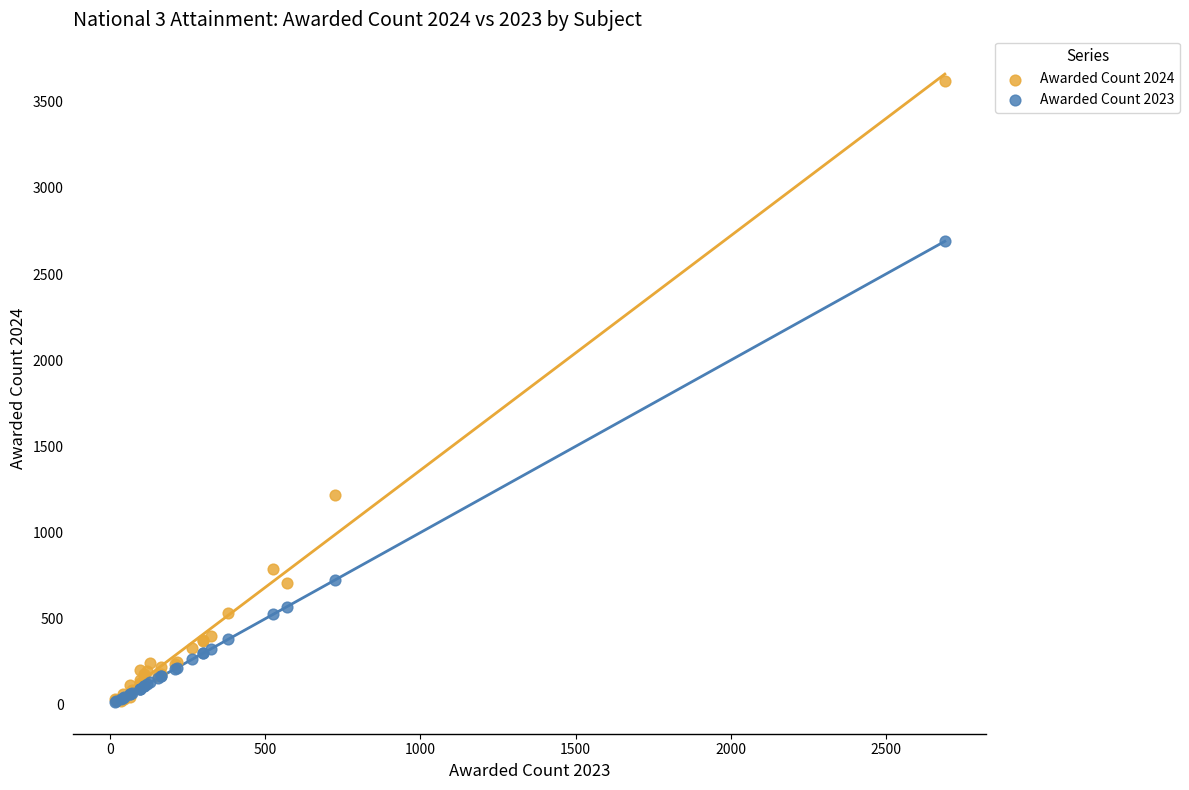

Across all series, what Y value is closest to 1817?

1220